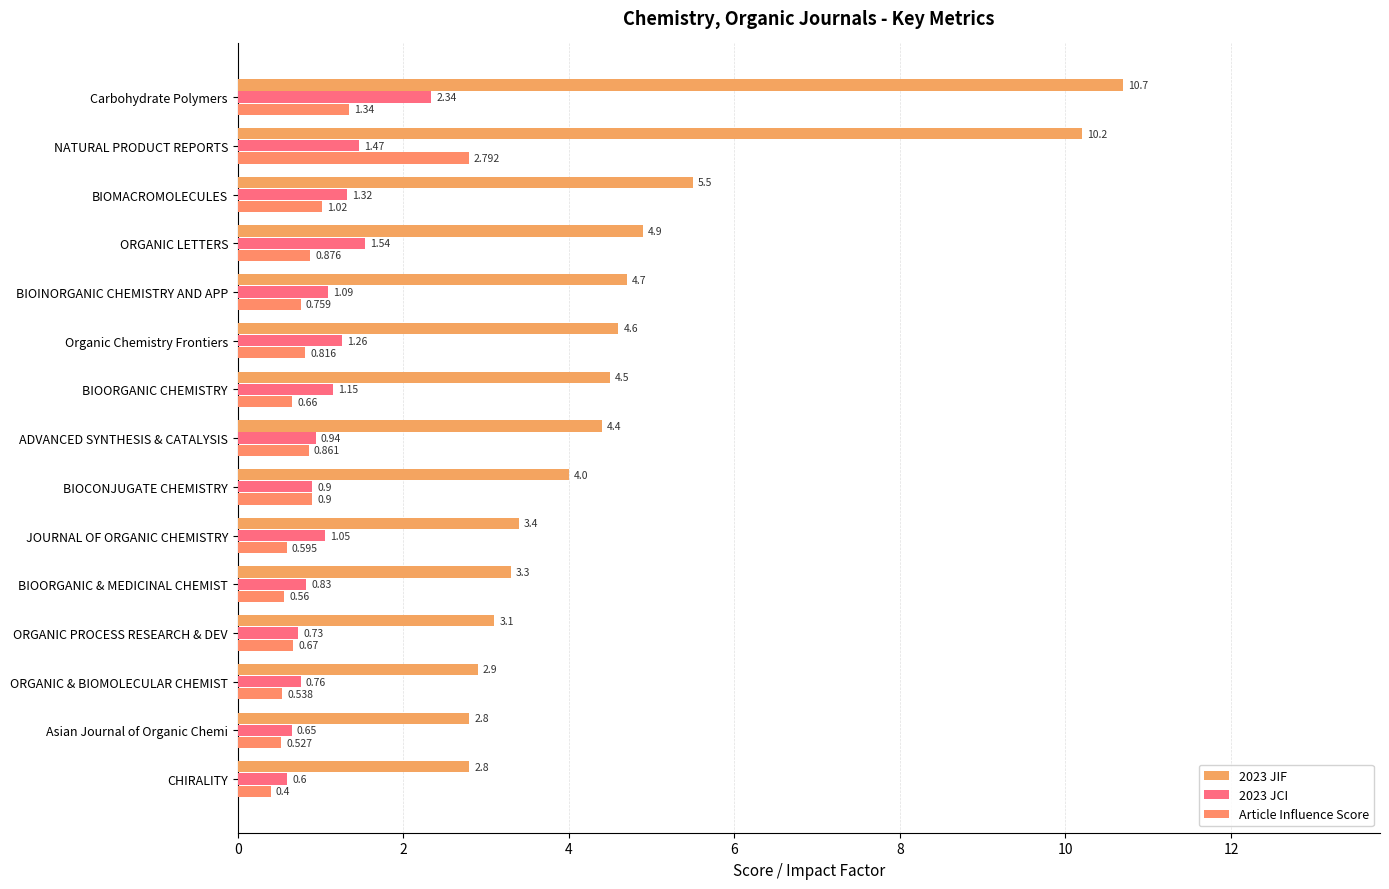

Which series has the widest spread of values?

2023 JIF